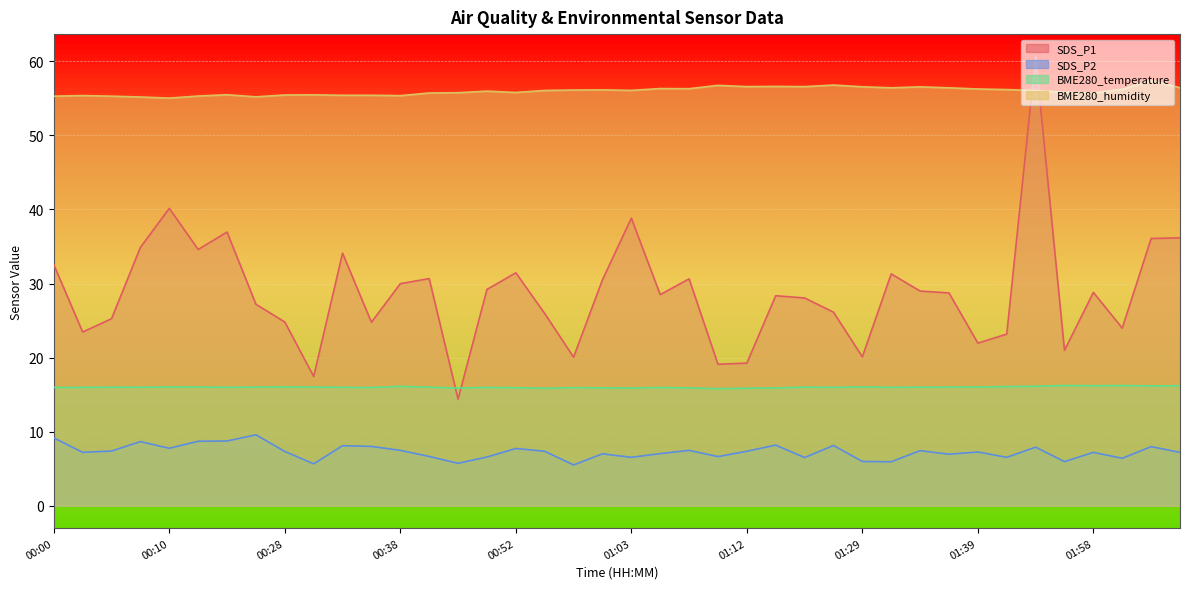

In BME280_humidity, how many points are higher than both neighbors (excluding endpoints)?

11